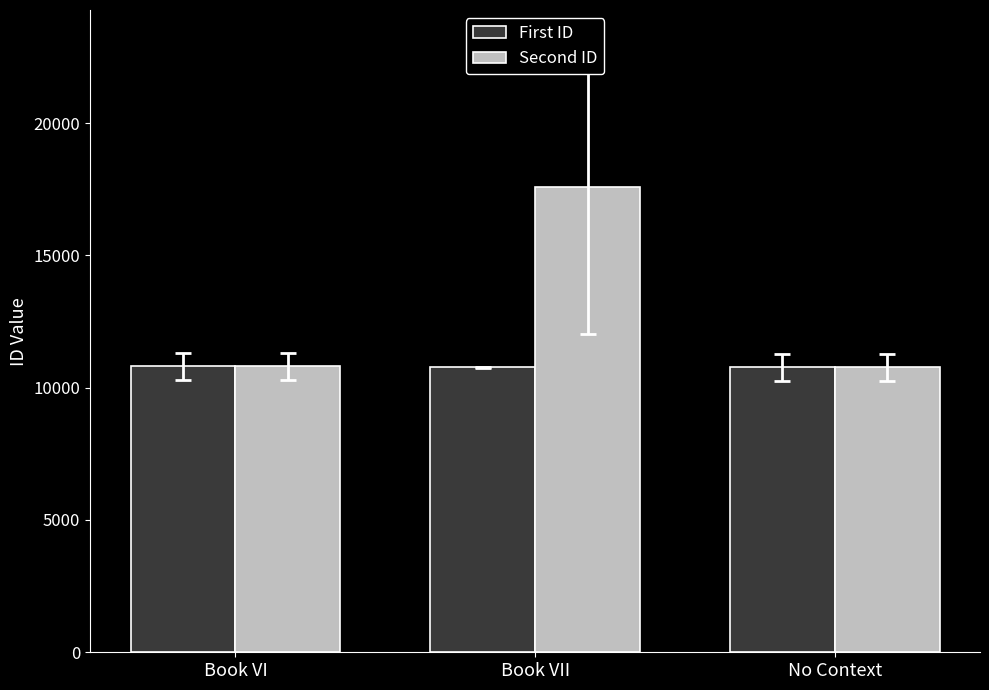

How many categories are shown in the chart?

3